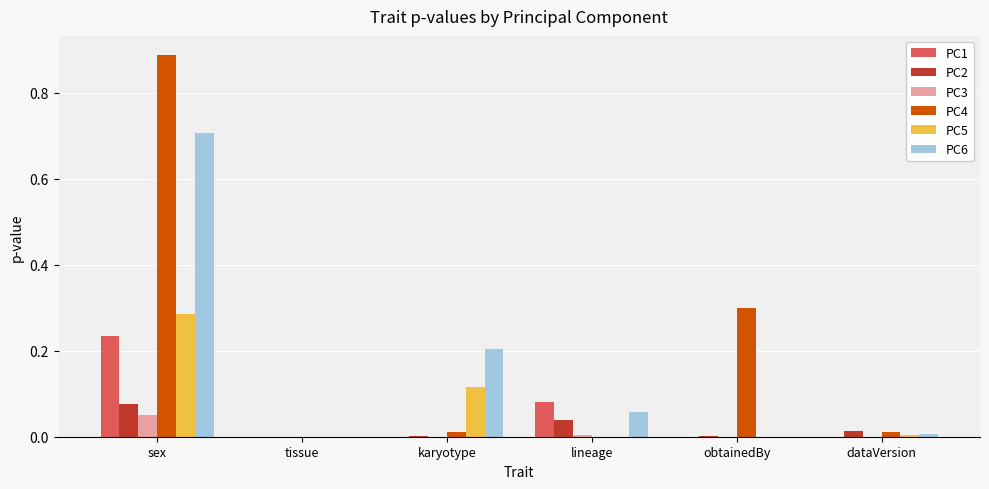

Is it true that PC6 equals 0.0 at dataVersion?

True